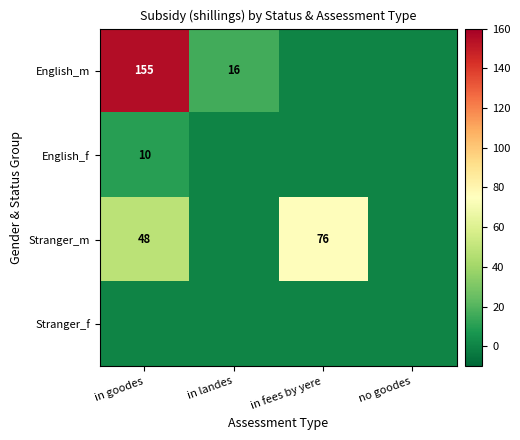

The English_m series shows 16 at in landes. True or false?

True